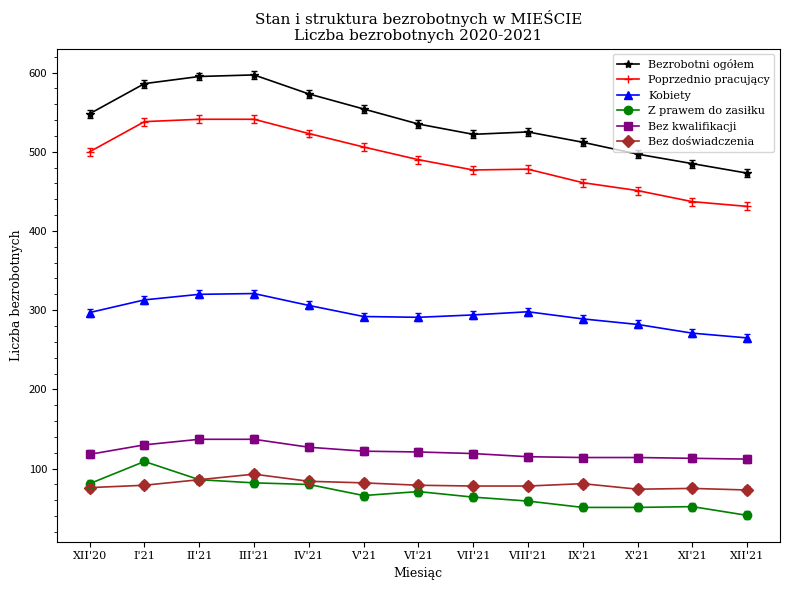

Which series has the largest total across all categories?

Bezrobotni ogółem